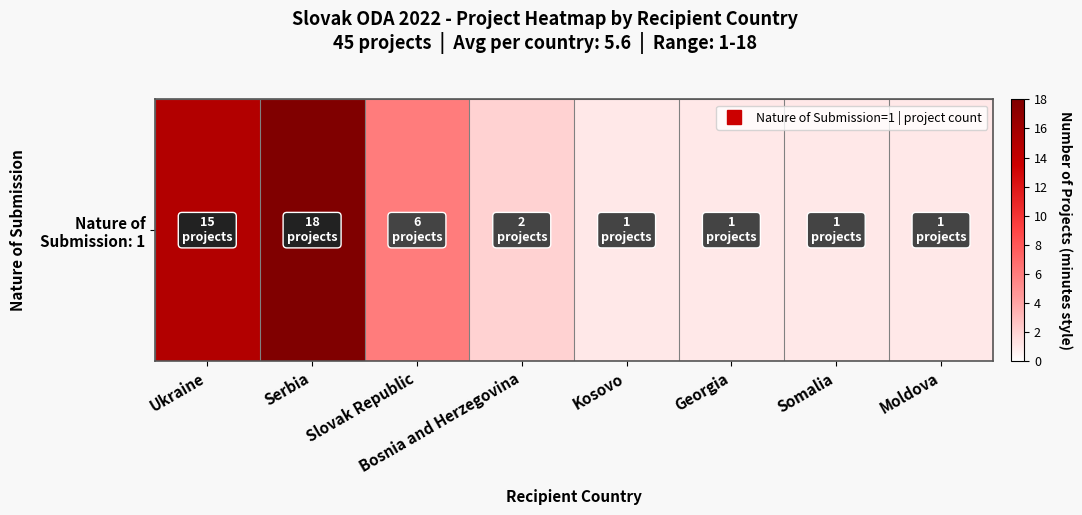

What is the average value?

6